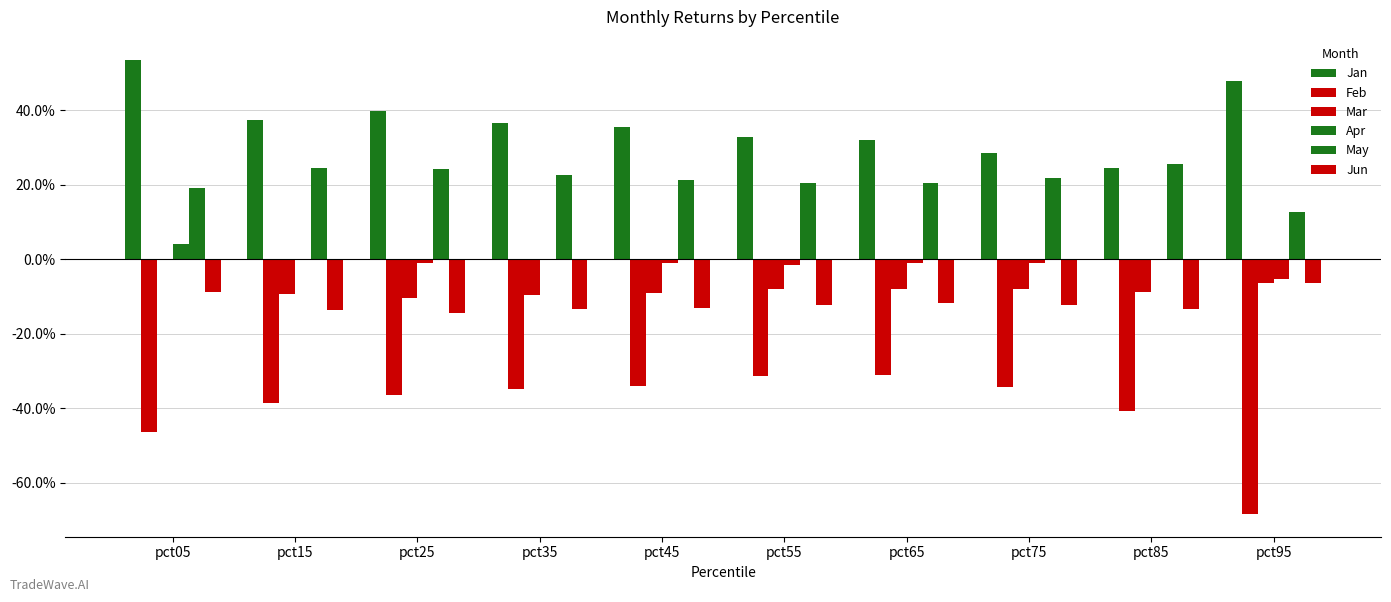

Reading left to right, extract all data points from this chart.

Jan: pct05=0.5	pct15=0.4	pct25=0.4	pct35=0.4	pct45=0.4	pct55=0.3	pct65=0.3	pct75=0.3	pct85=0.2	pct95=0.5
Feb: pct05=-0.5	pct15=-0.4	pct25=-0.4	pct35=-0.3	pct45=-0.3	pct55=-0.3	pct65=-0.3	pct75=-0.3	pct85=-0.4	pct95=-0.7
Mar: pct05=-0.0	pct15=-0.1	pct25=-0.1	pct35=-0.1	pct45=-0.1	pct55=-0.1	pct65=-0.1	pct75=-0.1	pct85=-0.1	pct95=-0.1
Apr: pct05=0.0	pct15=0.0	pct25=-0.0	pct35=-0.0	pct45=-0.0	pct55=-0.0	pct65=-0.0	pct75=-0.0	pct85=-0.0	pct95=-0.1
May: pct05=0.2	pct15=0.2	pct25=0.2	pct35=0.2	pct45=0.2	pct55=0.2	pct65=0.2	pct75=0.2	pct85=0.3	pct95=0.1
Jun: pct05=-0.1	pct15=-0.1	pct25=-0.1	pct35=-0.1	pct45=-0.1	pct55=-0.1	pct65=-0.1	pct75=-0.1	pct85=-0.1	pct95=-0.1